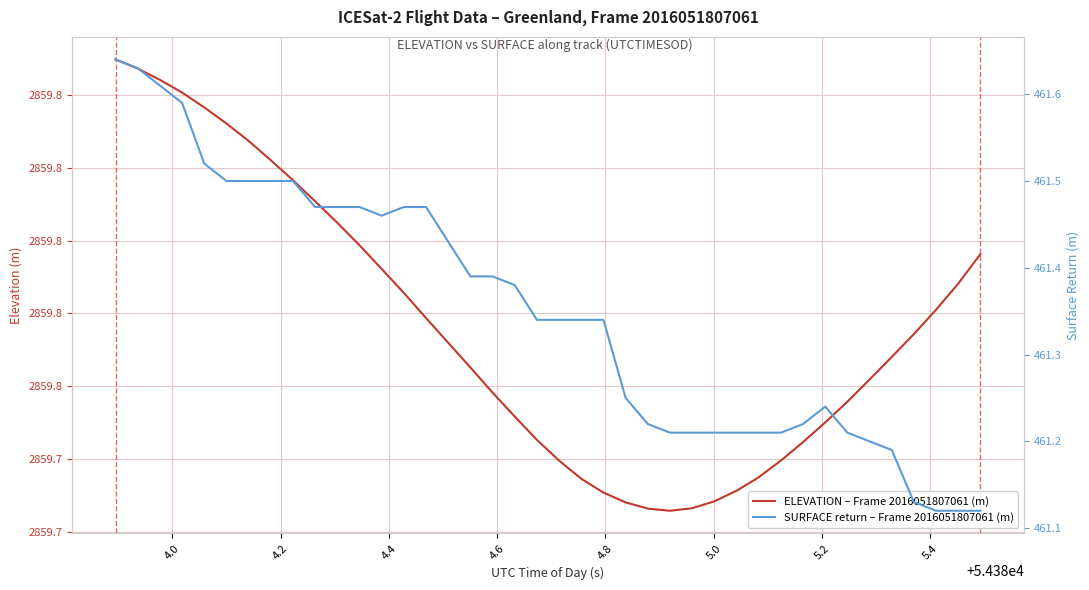

Rank the series by their maximum value, from lowest to highest.

SURFACE return – Frame 2016051807061 (m), ELEVATION – Frame 2016051807061 (m)